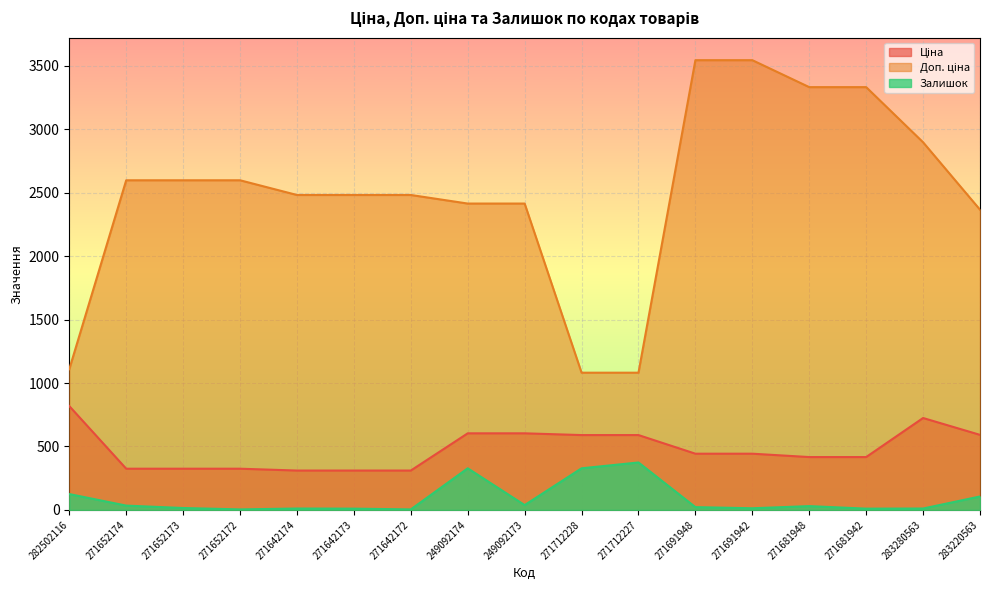

Is it true that Залишок equals 188.8 at 282502116?

False